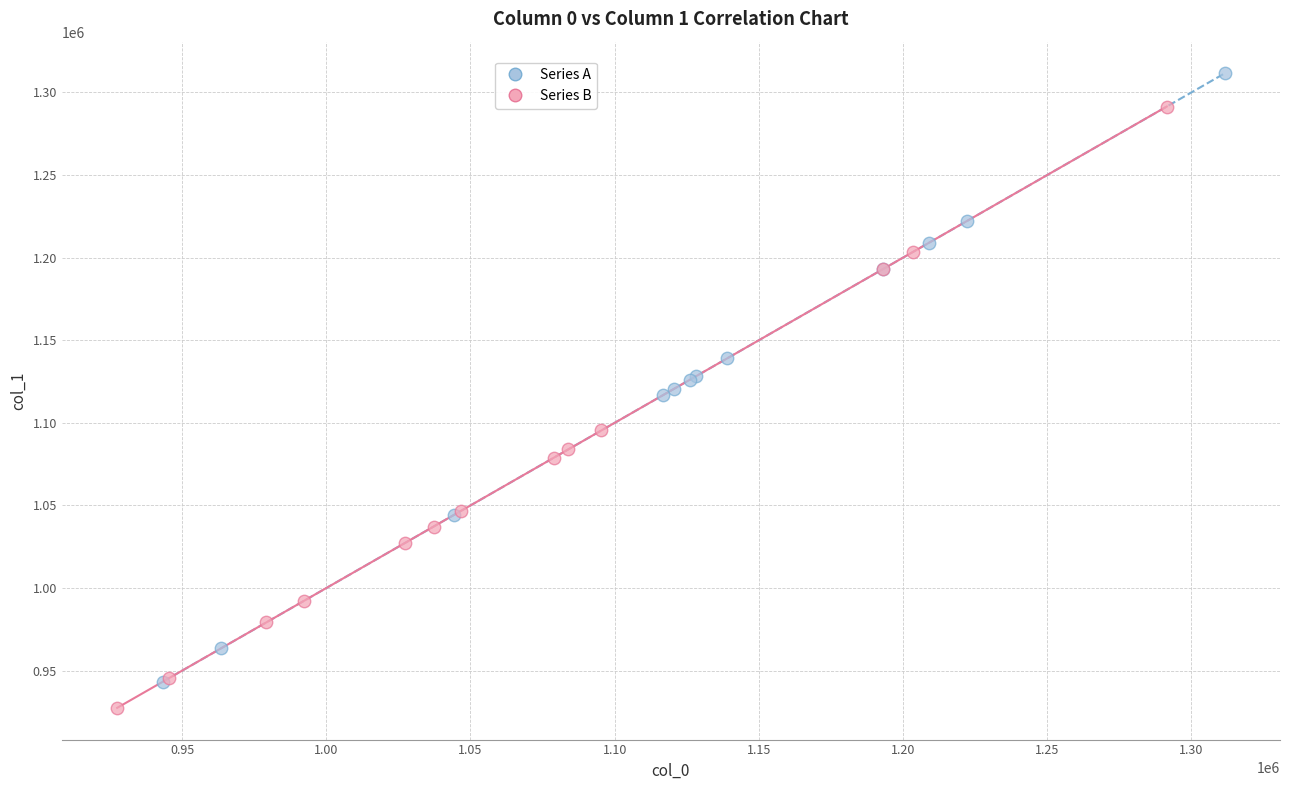

Which series contains the highest Y value?

Series A